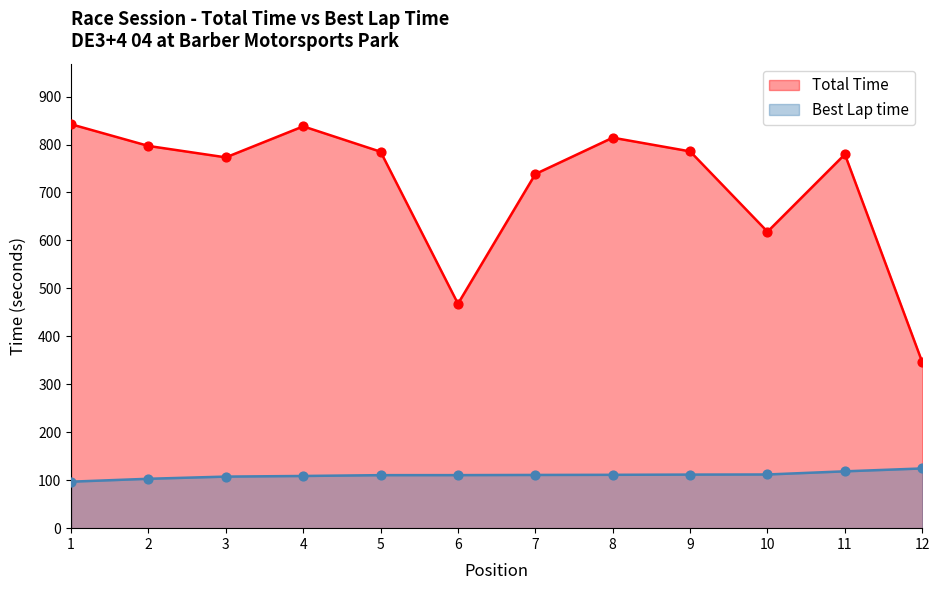

Which series contains the highest Y value?

Total Time